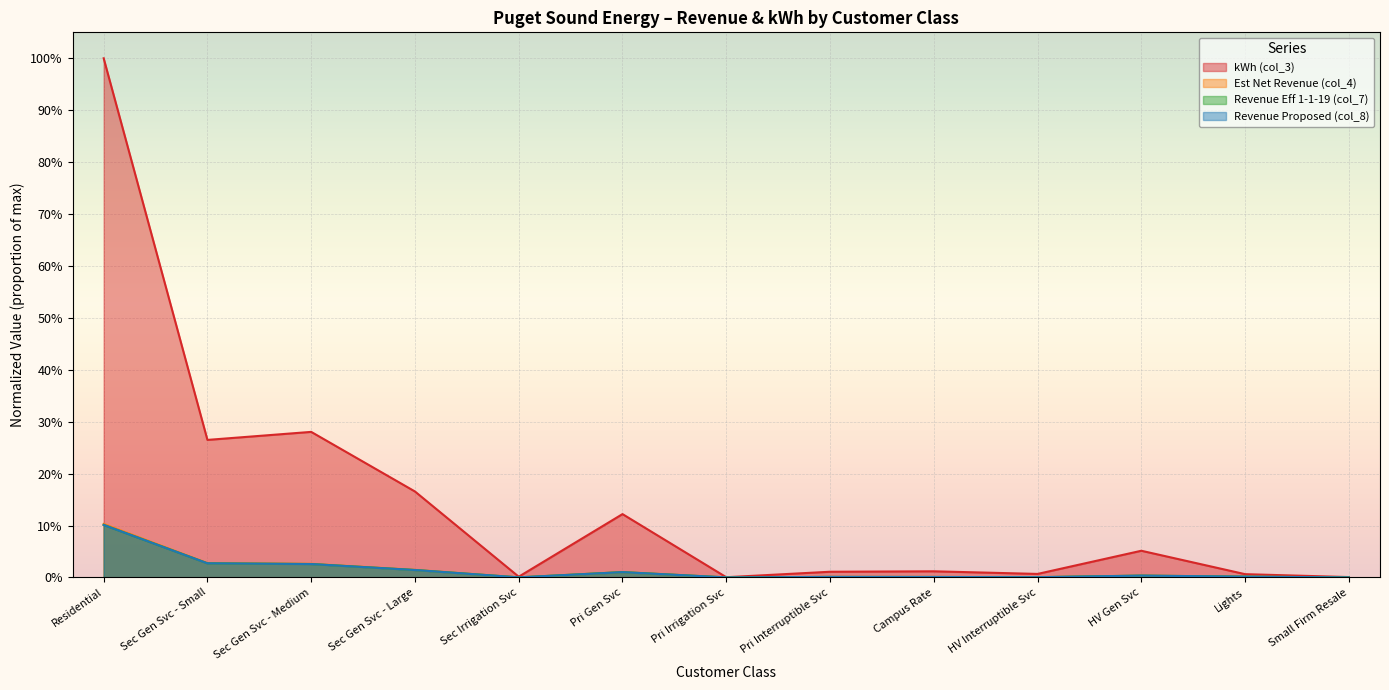

What is the label of the 3rd point from the right?

HV Gen Svc